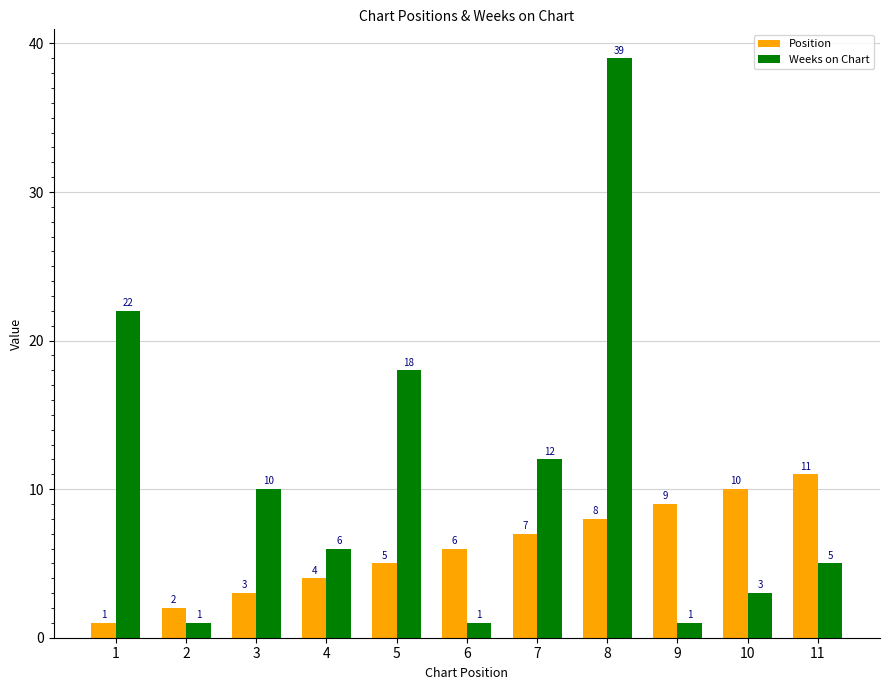

What is the minimum value shown in the chart?

1